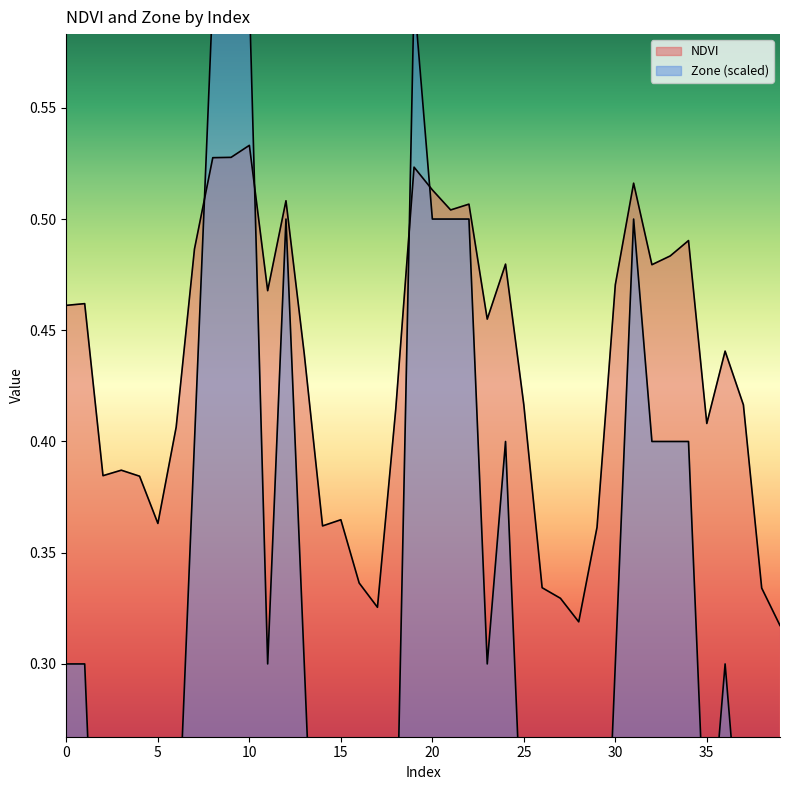

At which category does NDVI reach its first local peak?

1